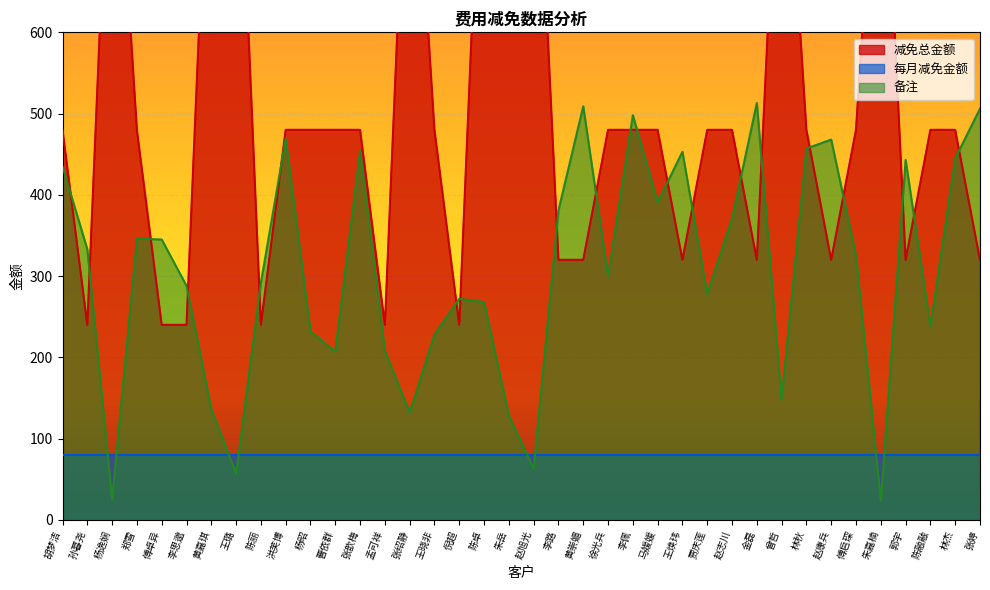

Between 胡梦洁 and 倪超, which series saw the biggest shift?

减免总金额